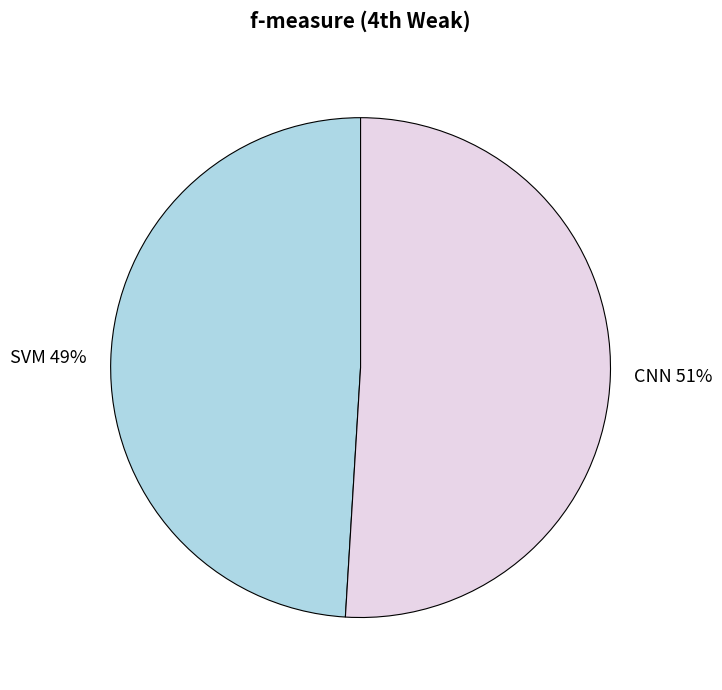

To the nearest percent, what percentage of the pie is SVM?

49%